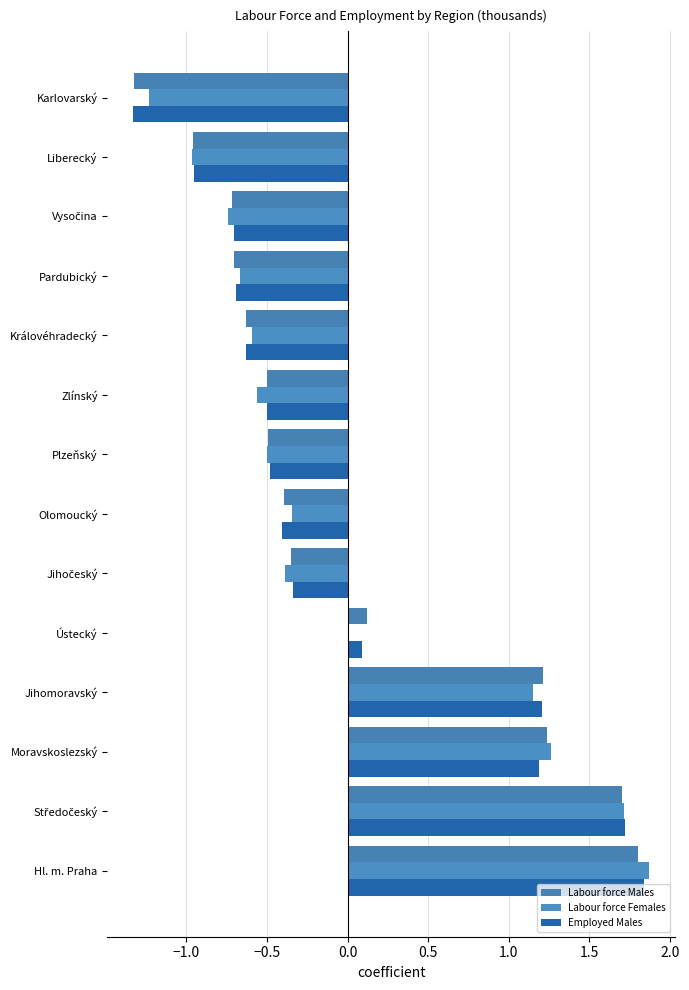

At which category is the sum across all series the highest?

Hl. m. Praha